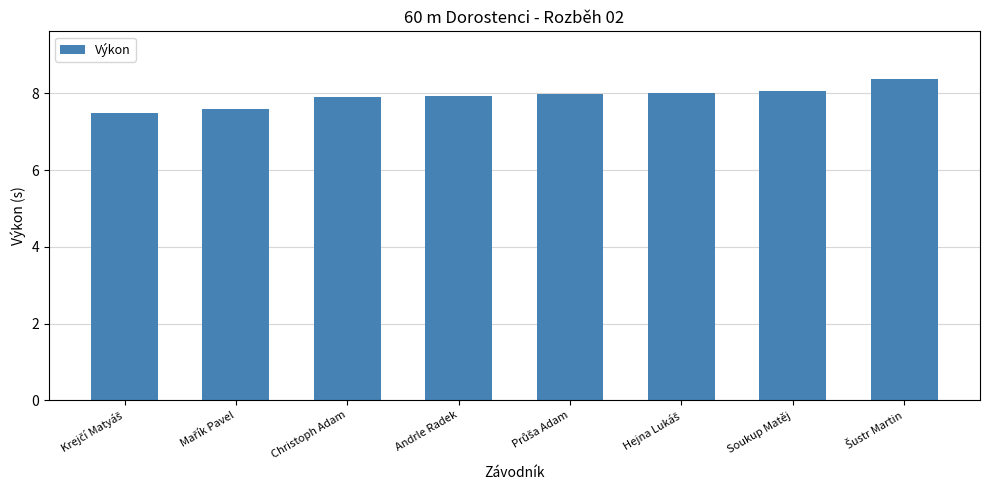

What is the minimum value shown in the chart?

7.5